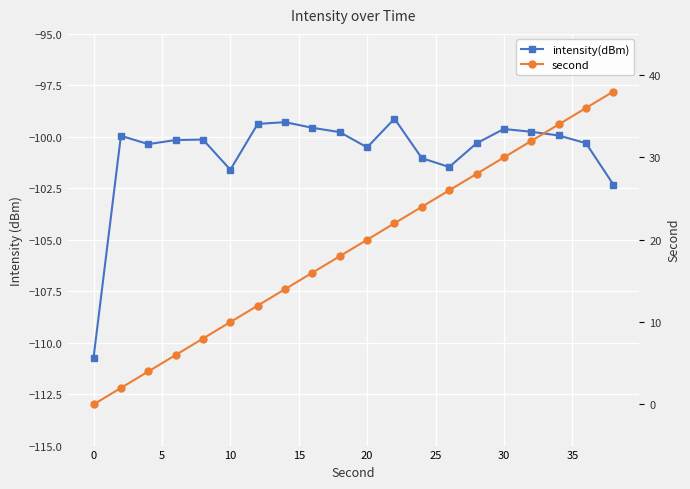

What is the sum of all second values?

380.0